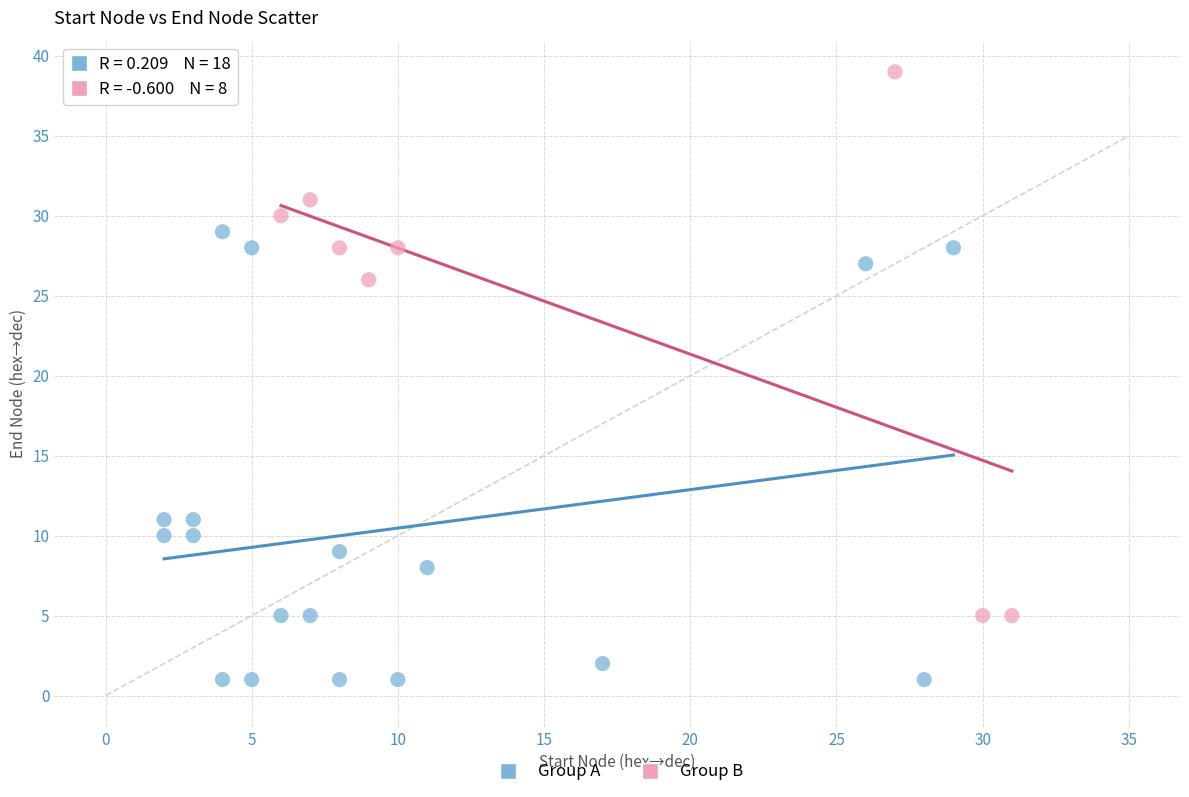

Which series contains the highest Y value?

Group B